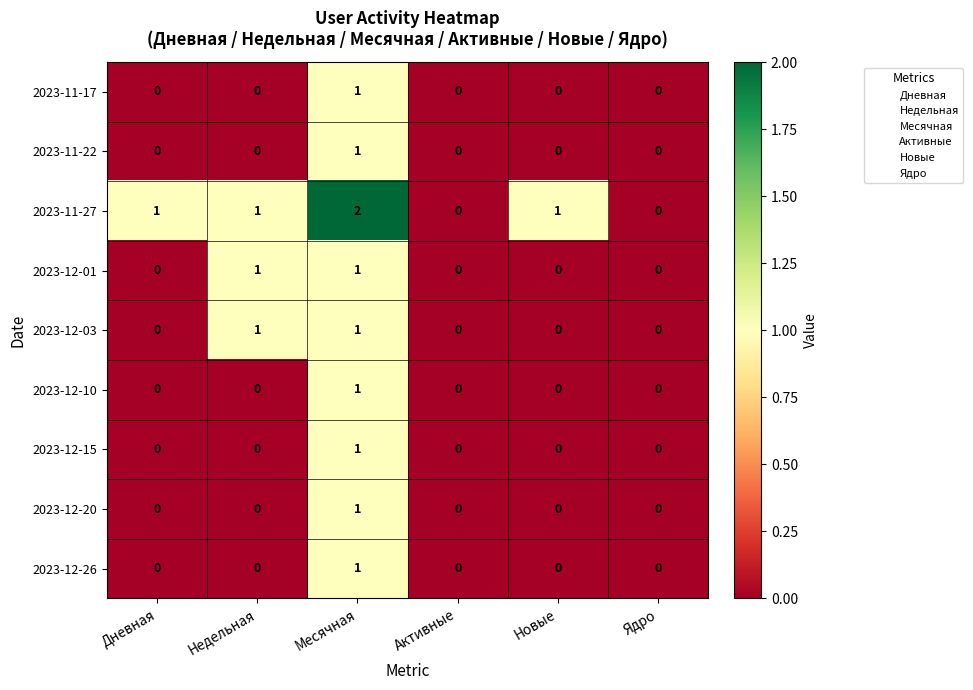

How many 2023-12-10 values are between 0 and 1?

6